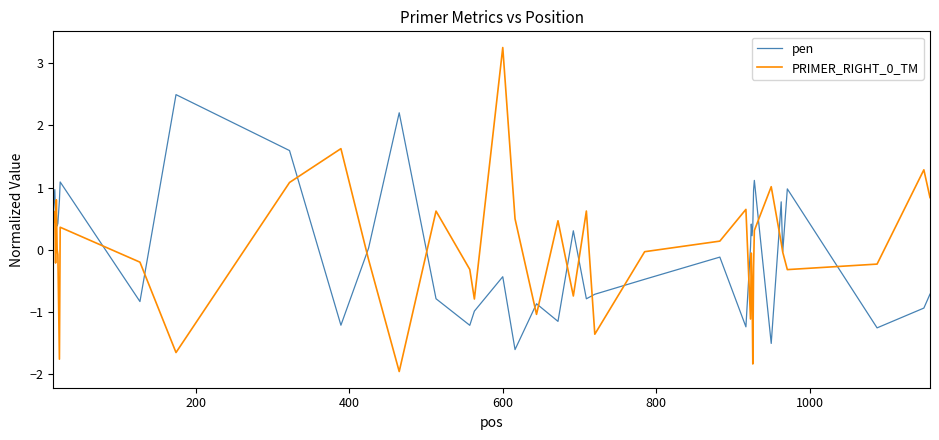

What is the minimum value for pen?

-1.6